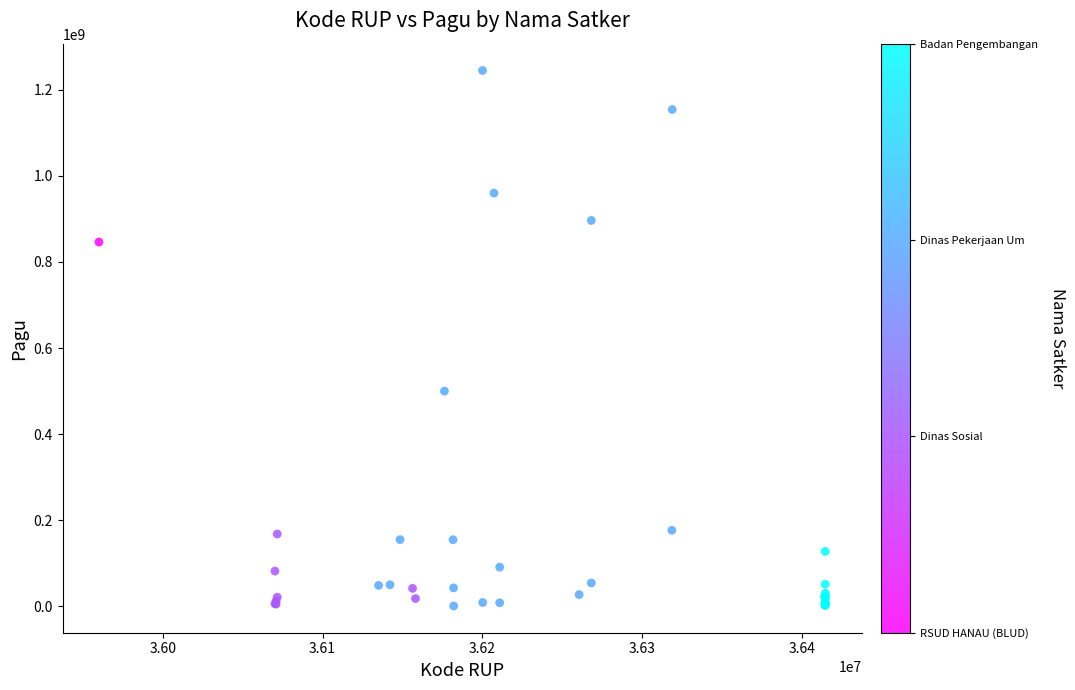

What Y value in the scatter plot is closest to 622840000?

499932000